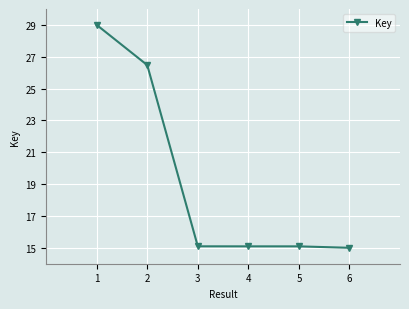

What is the change in value from 1 to 3?

-13.9